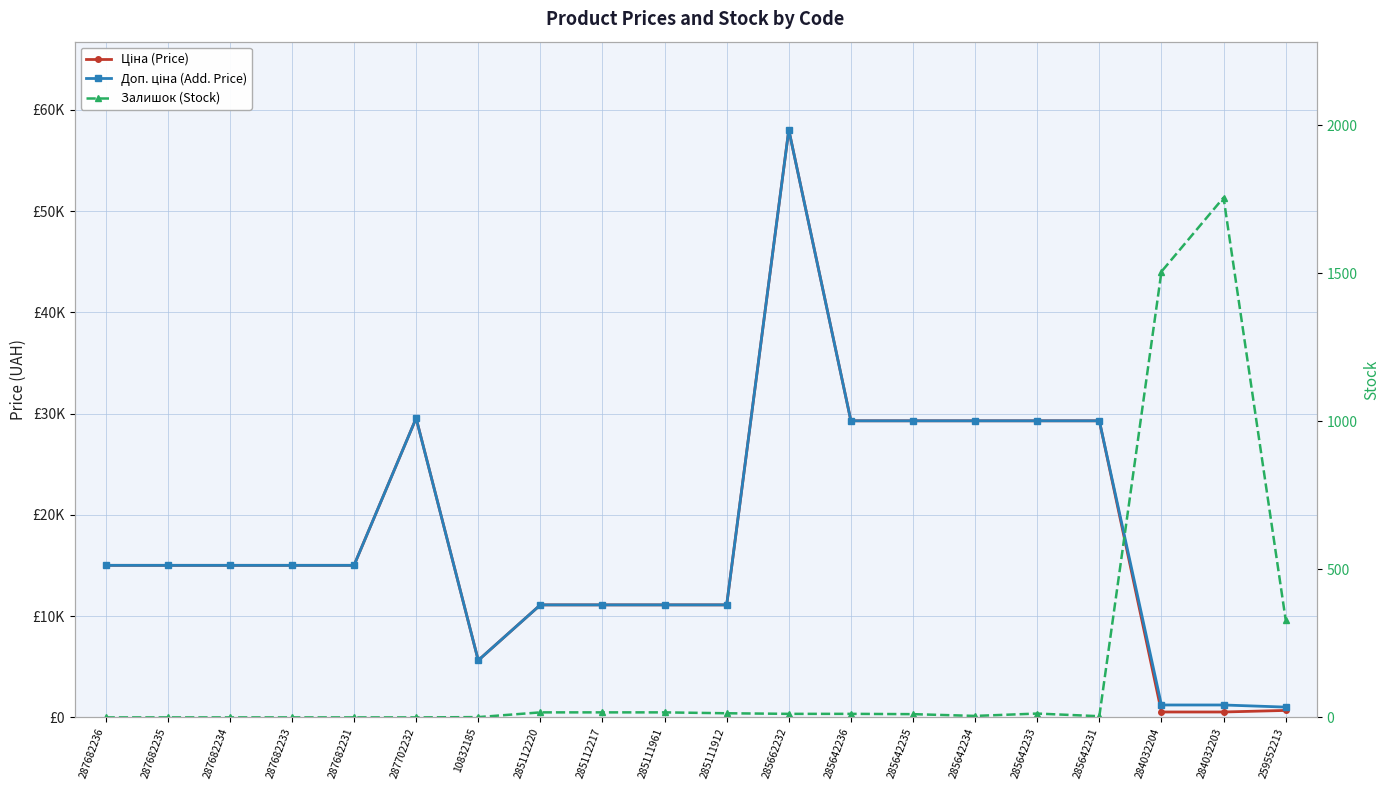

How many interior local peaks does the Доп. ціна (Add. Price) series have?

2